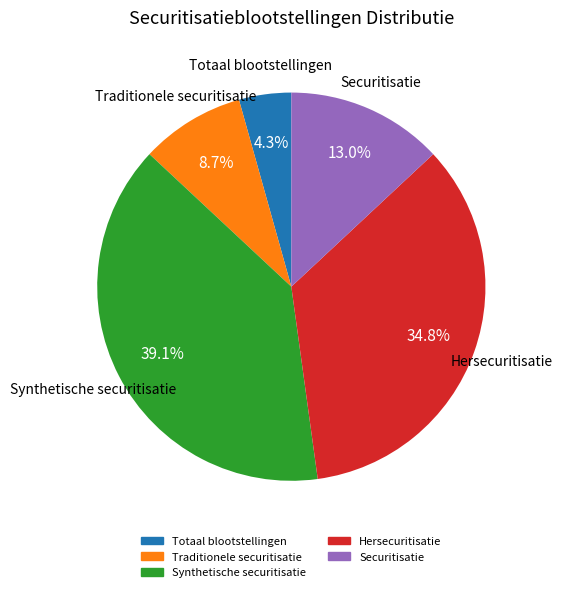

Count the number of slices in the pie.

5